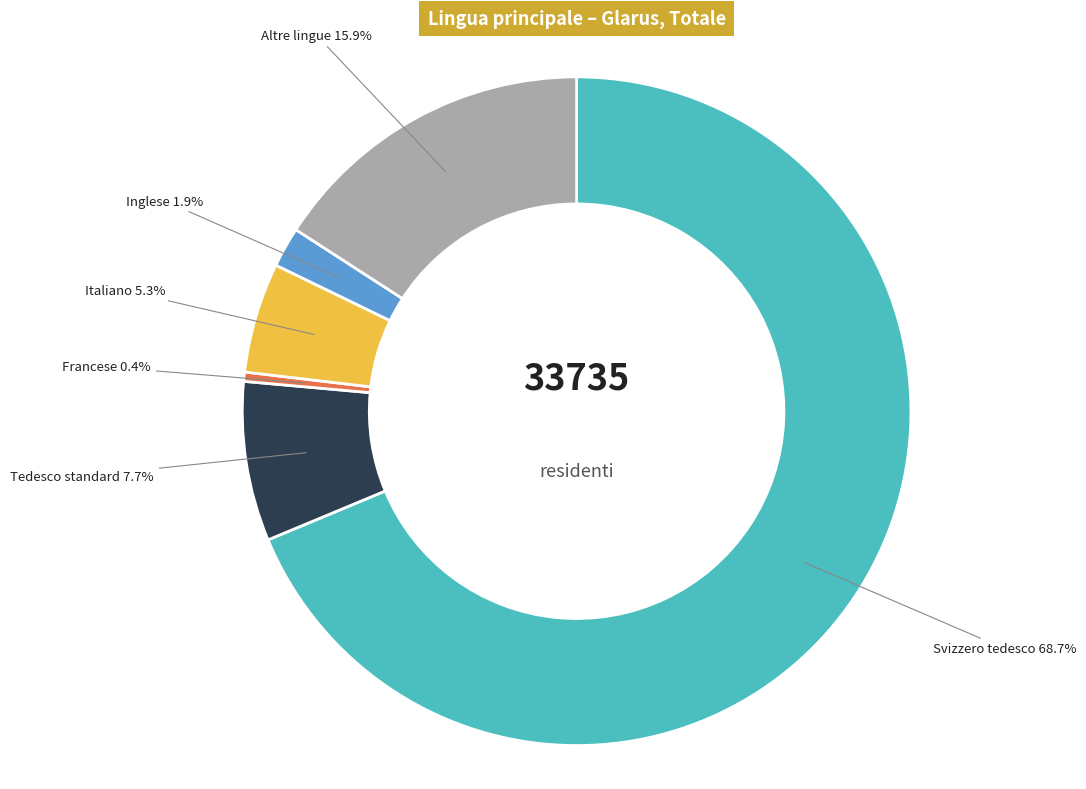

Is there any slice that represents more than half of the pie?

Yes